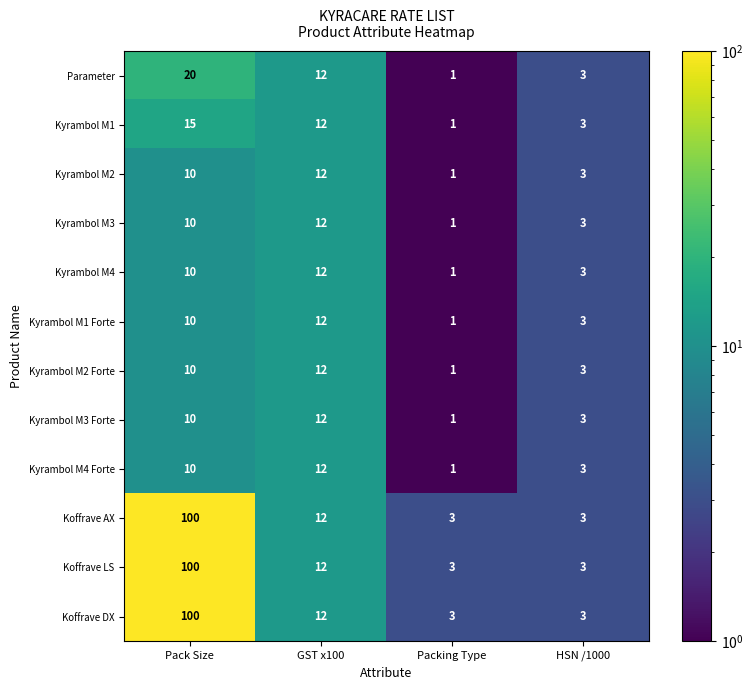

How many data points in Kyrambol M4 are less than 10?

2